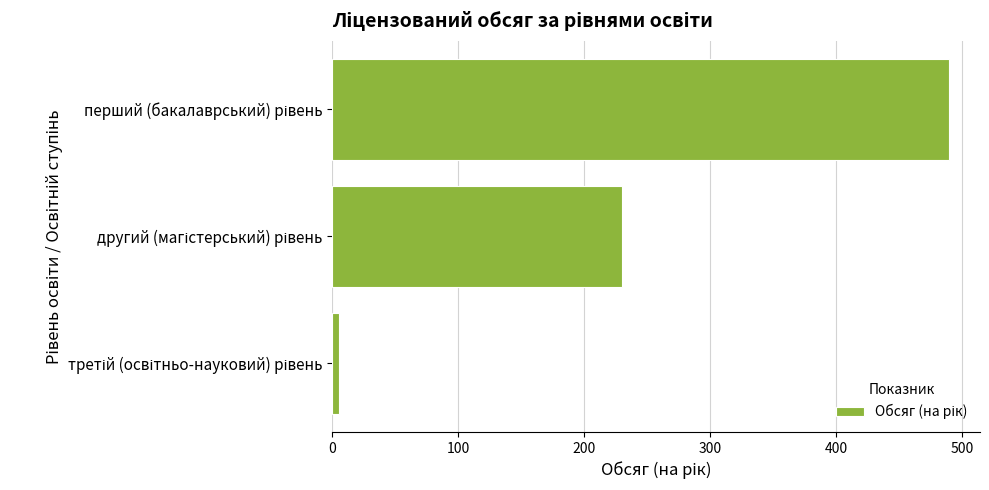

What is the difference between the maximum and minimum values?

485